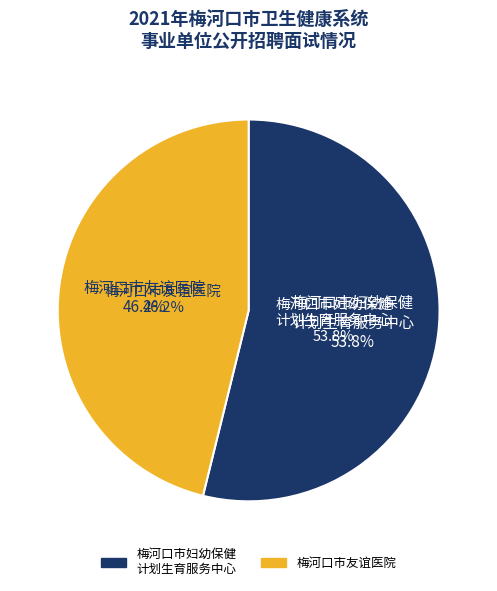

Which category has the biggest portion of the pie?

梅河口市妇幼保健计划生育服务中心